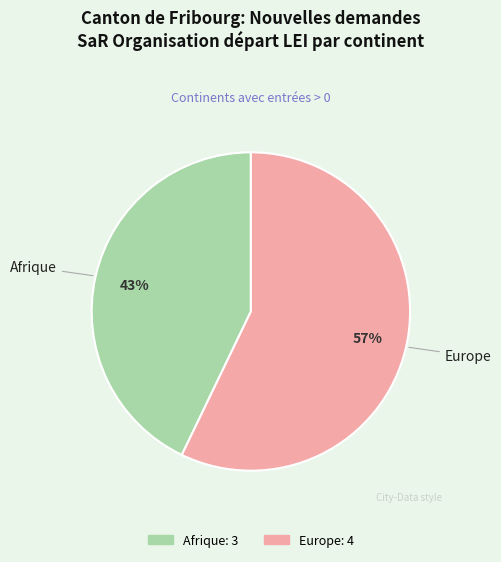

Does any single category account for the majority?

Yes